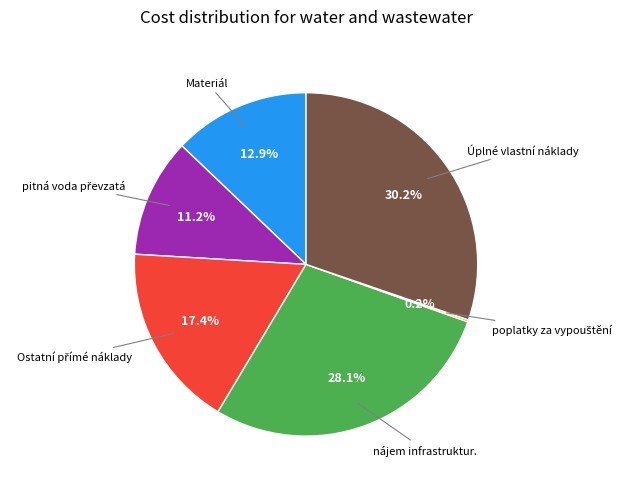

Is there a majority slice in this chart?

No